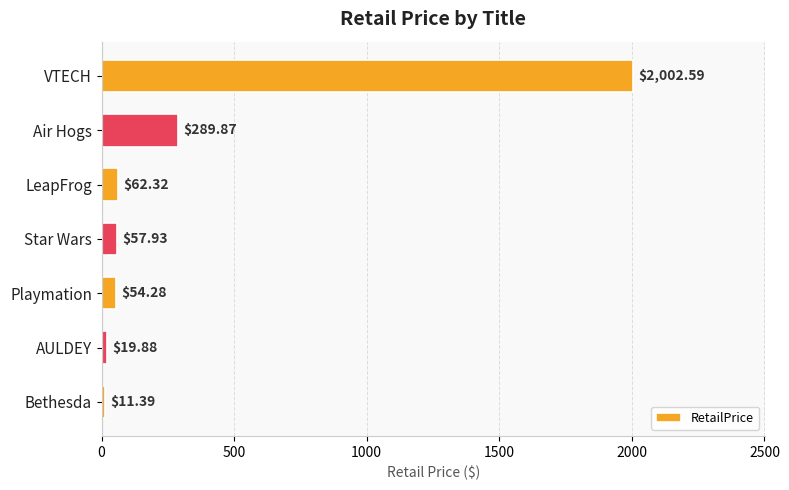

What is the difference between the maximum and minimum values?

1991.2